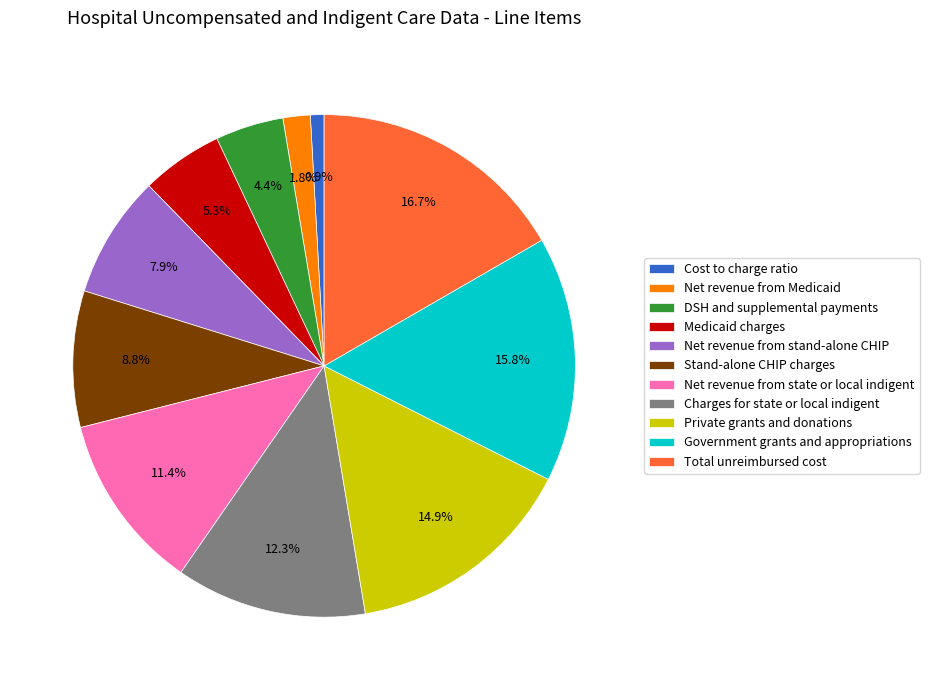

Is Total unreimbursed cost the majority of the pie?

No